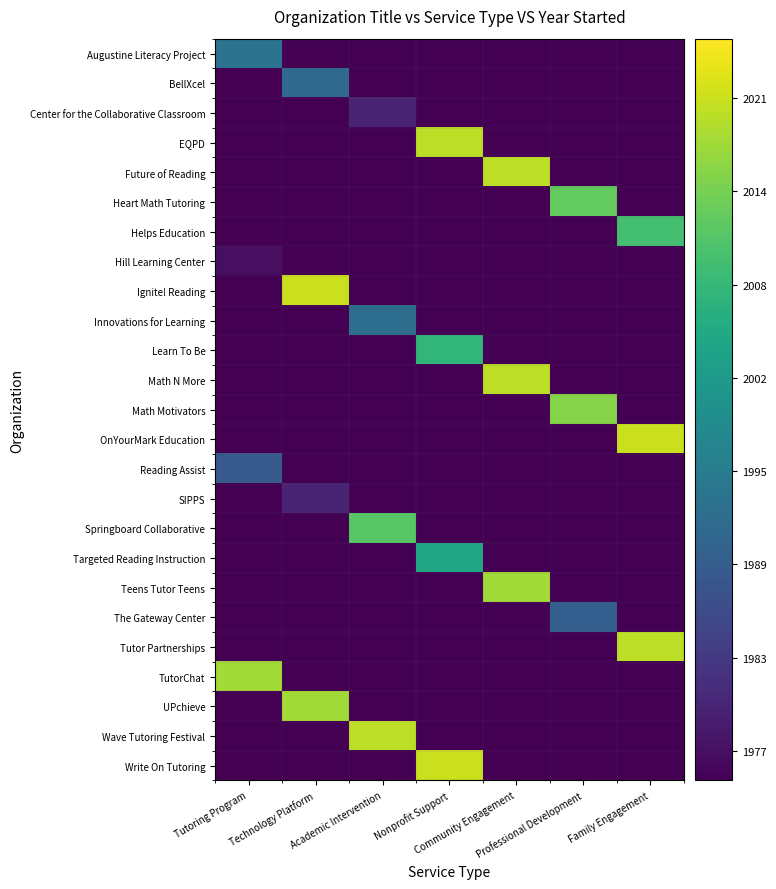

Rank the series by their maximum value, from highest to lowest.

Ignite! Reading, OnYourMark Education, Write On Tutoring, EQPD, Future of Reading, Math N More, Tutor Partnerships, Wave Tutoring Festival, Teens Tutor Teens, TutorChat, UPchieve, Math Motivators, Heart Math Tutoring, Springboard Collaborative, Helps Education, Learn To Be, Targeted Reading Instruction, Augustine Literacy Project, Innovations for Learning, BellXcel, The Gateway Center, Reading Assist, Center for the Collaborative Classroom, SIPPS, Hill Learning Center